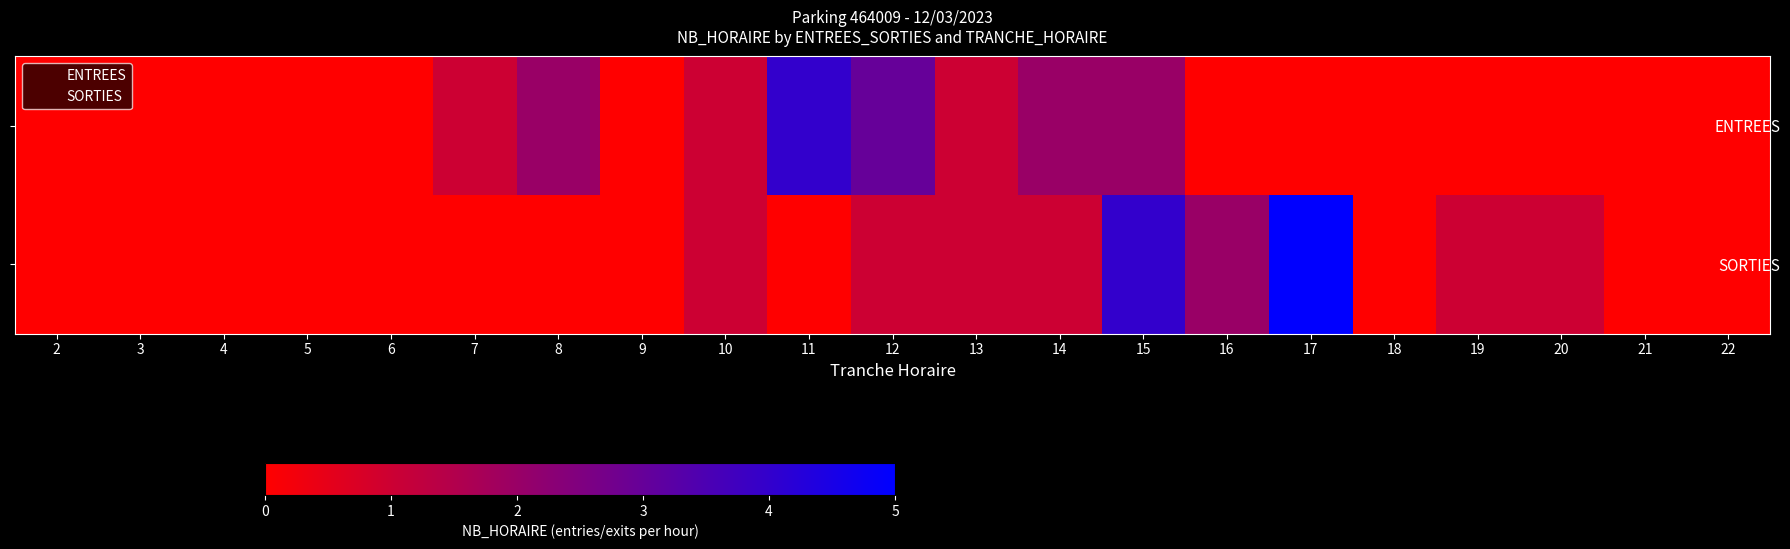

Rank the series at 15 from lowest to highest value.

ENTREES, SORTIES